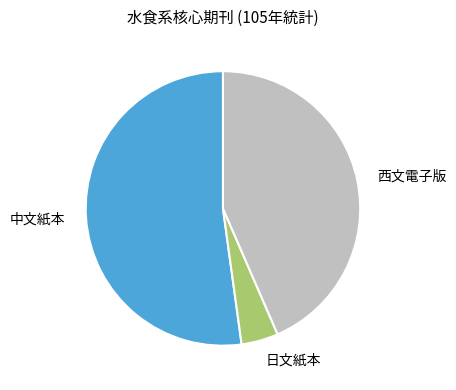

Combined, do 西文電子版 and 中文紙本 account for over 50%?

Yes